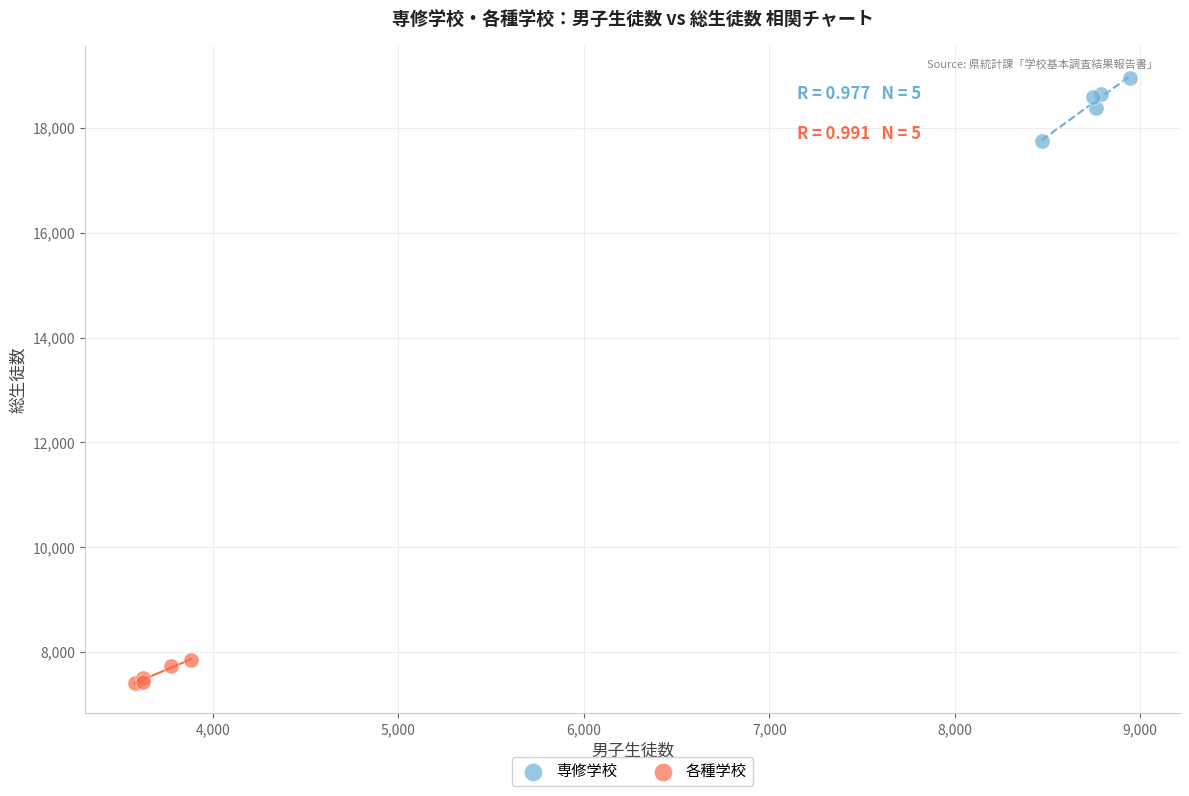

Which series reaches the maximum Y coordinate?

専修学校